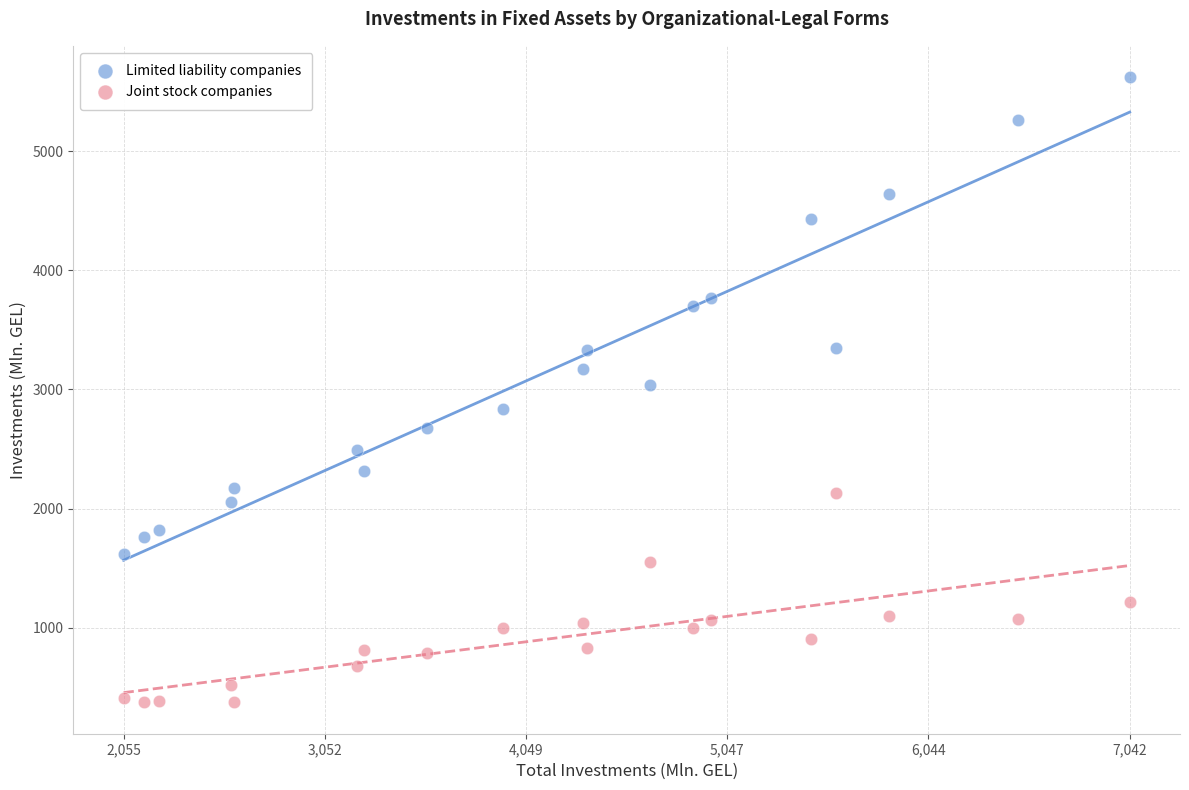

Which series reaches the minimum Y coordinate?

Joint stock companies